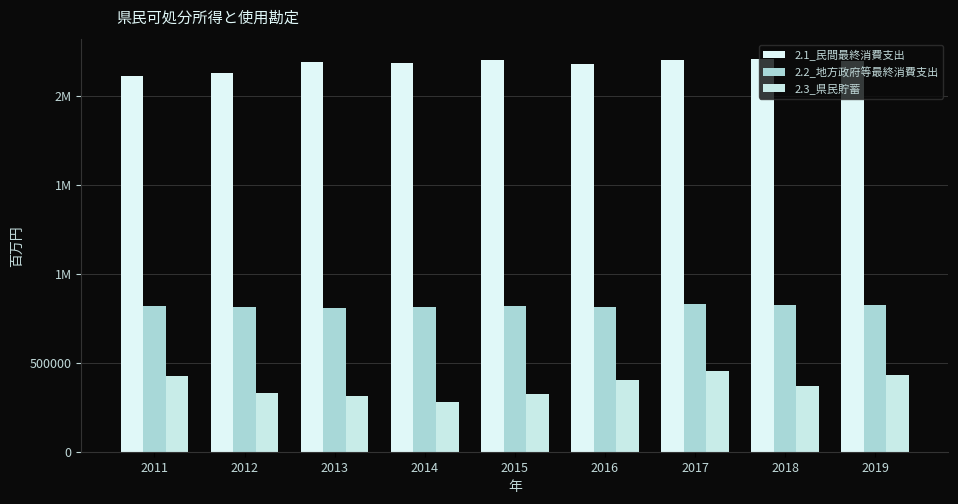

What is the difference between the 2.3_県民貯蓄 values at 2015 and 2011?

98057